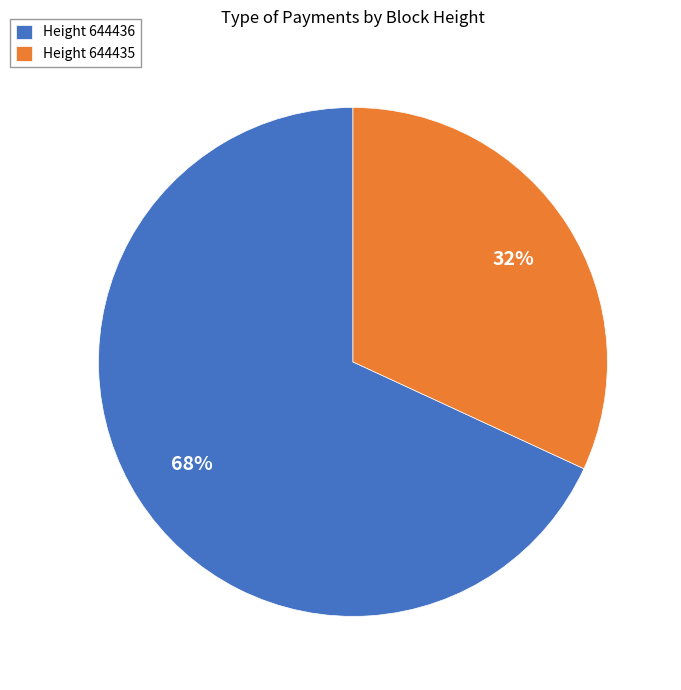

To the nearest percent, what is the average slice percentage?

50%